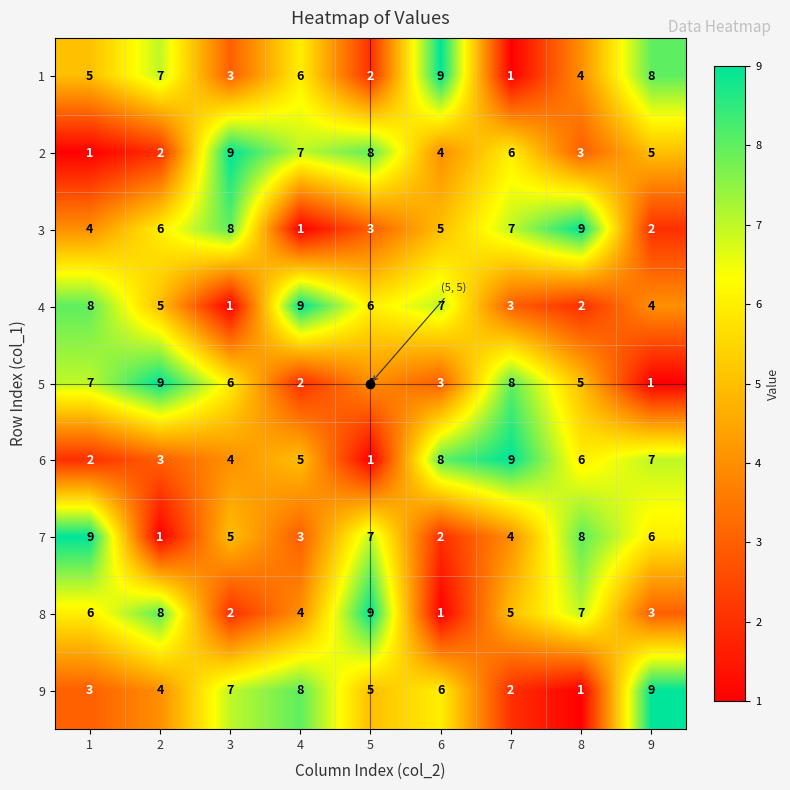

Which series changed the most between 1 and 7?

6